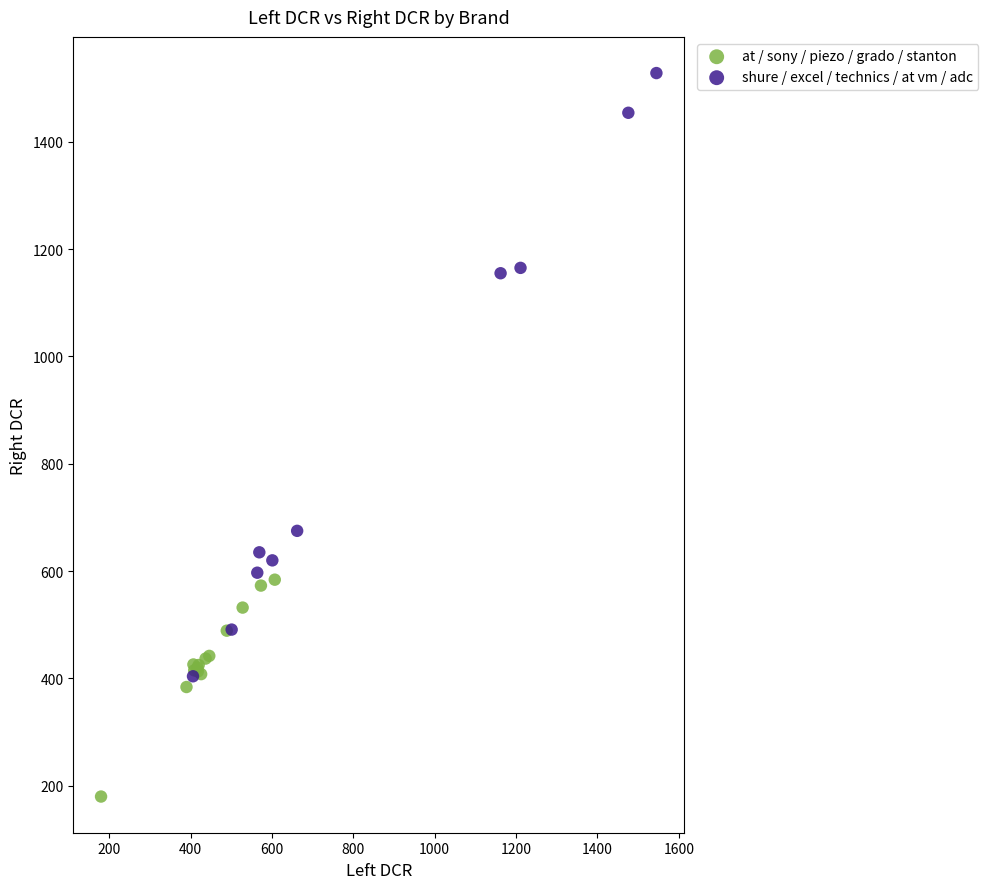

What are all the series names shown in the legend?

at / sony / piezo / grado / stanton, shure / excel / technics / at vm / adc